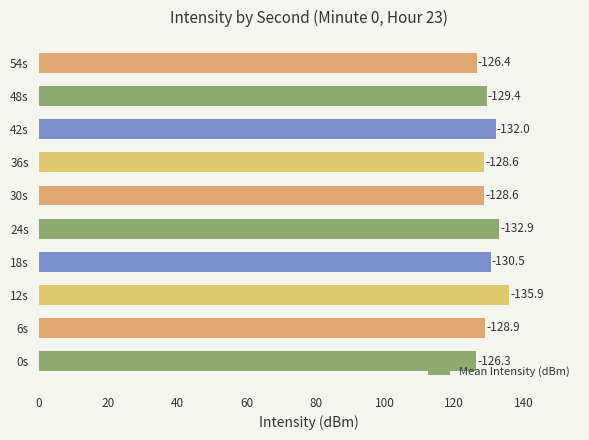

How many bars are there in total?

10